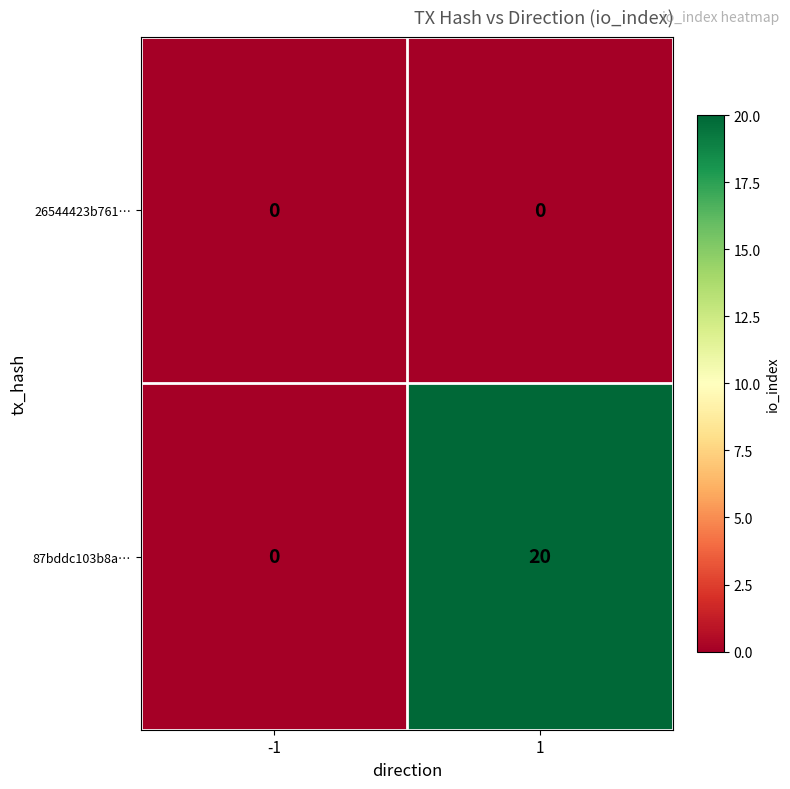

Reading left to right, transcribe all the data shown in this chart.

26544423b761…: 0	0
87bddc103b8a…: 0	20